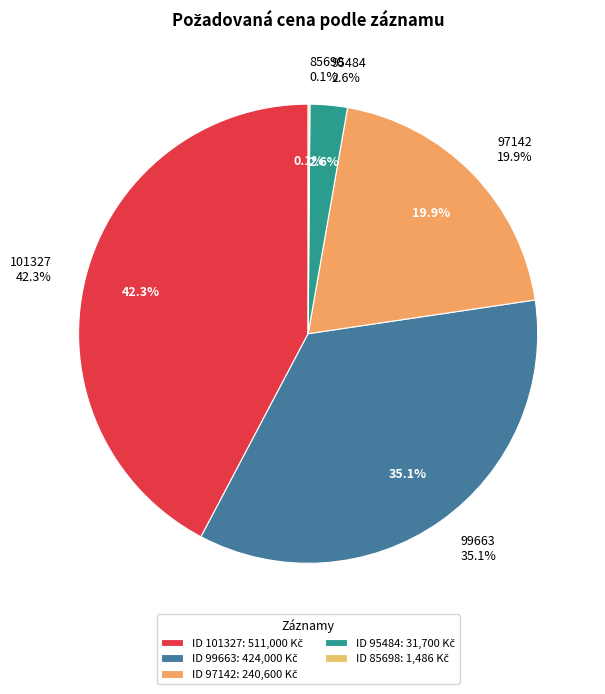

How many segments does this pie chart have?

5